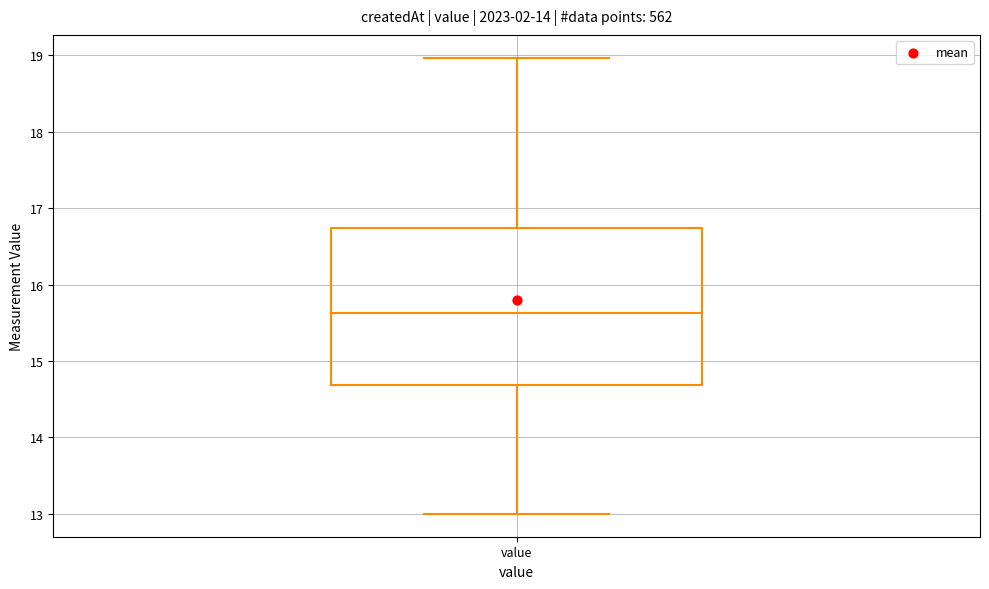

Where does the median line of the box for value sit on the y-axis? The values are not printed on the chart, so give them approximately, as read against the axis.

15.6